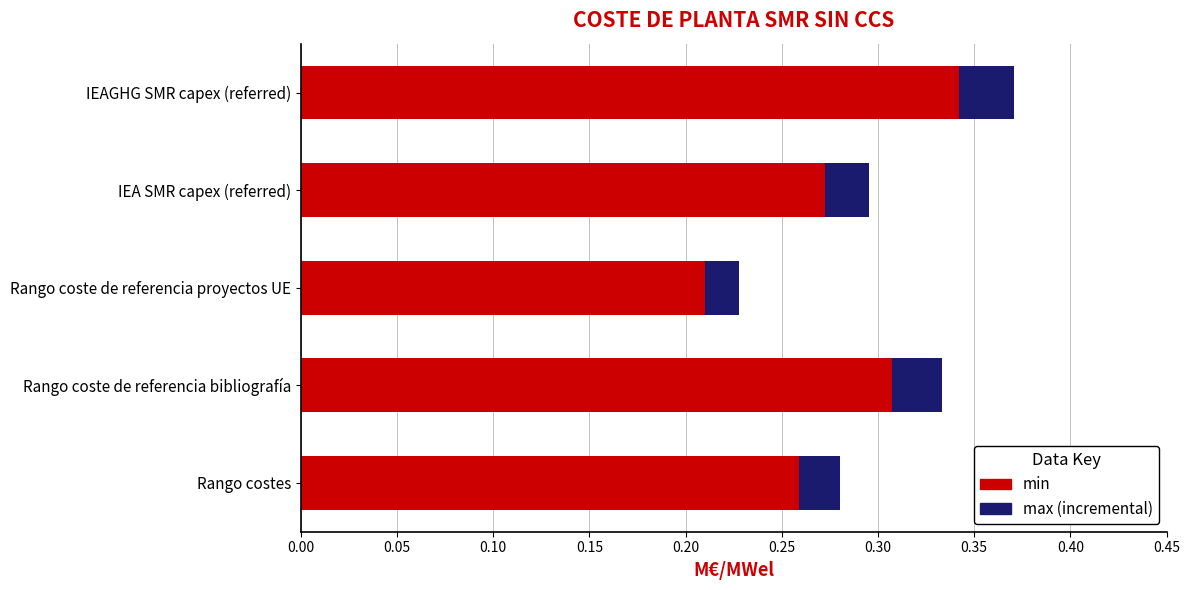

At which category is the sum across all series the highest?

IEAGHG SMR capex (referred)